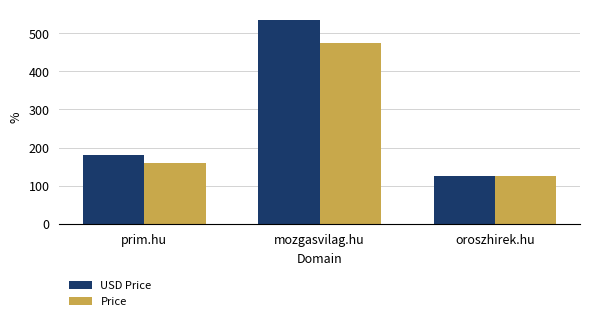

Which series has the largest total across all categories?

USD Price